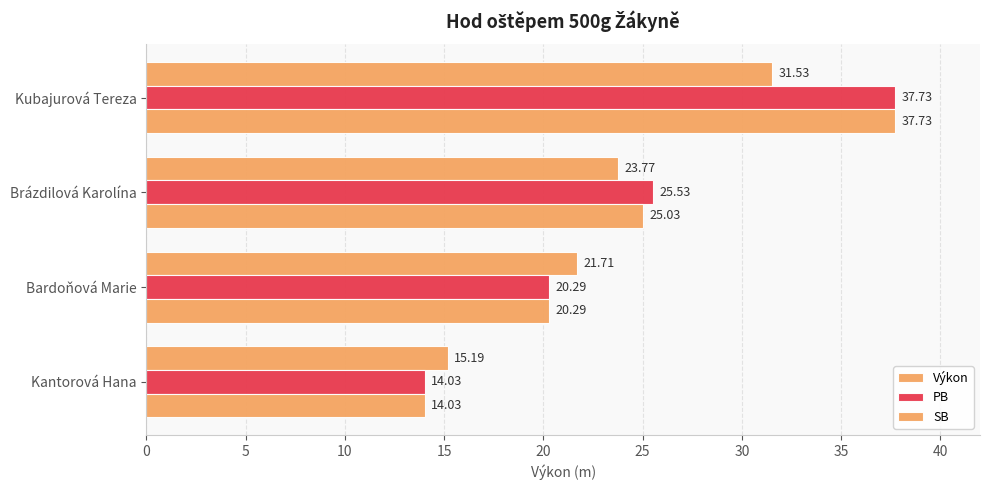

How many values in the Výkon series exceed 23?

2